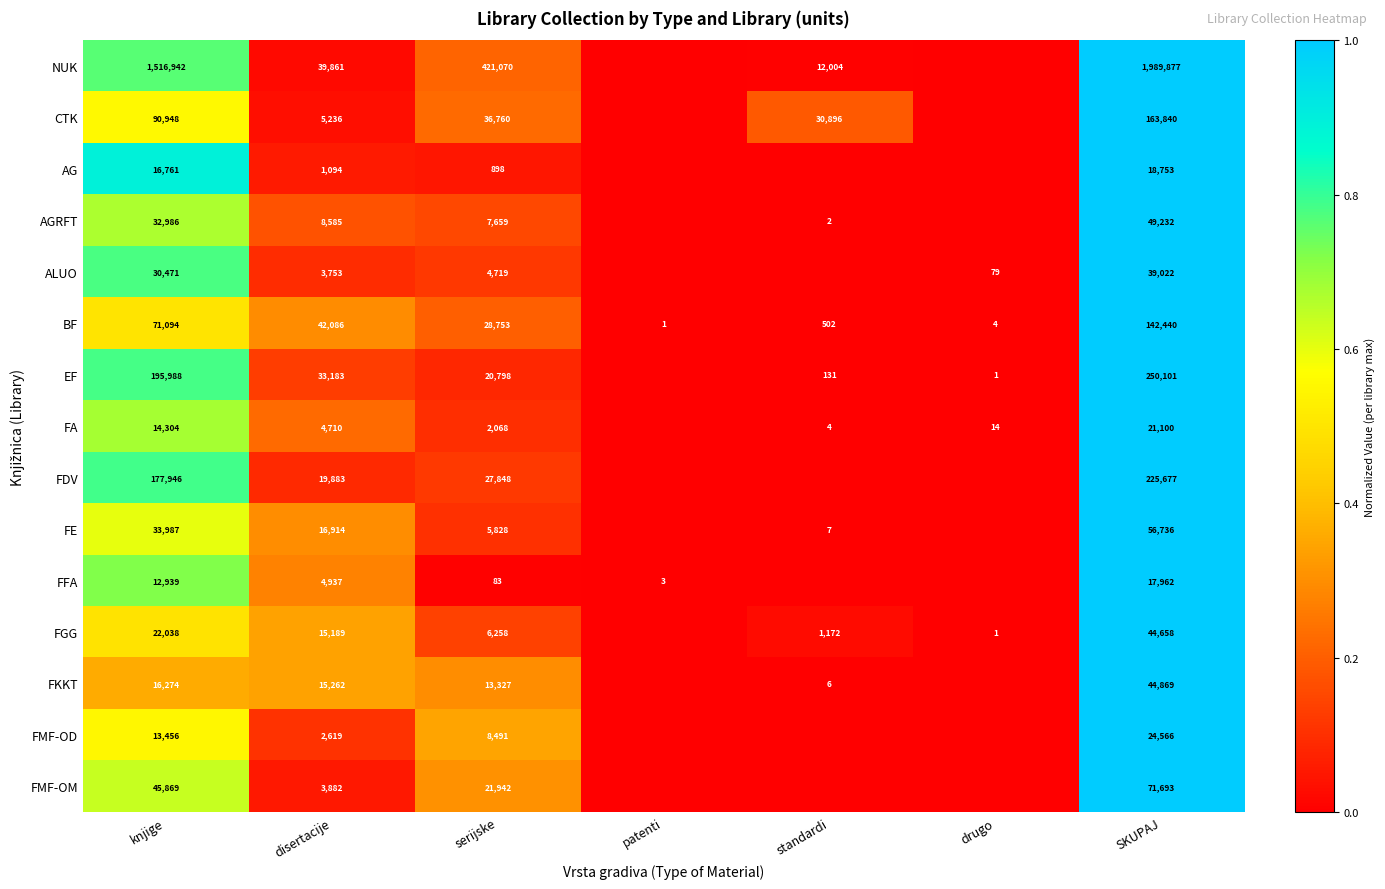

At how many categories does at least one series exceed 0?

7